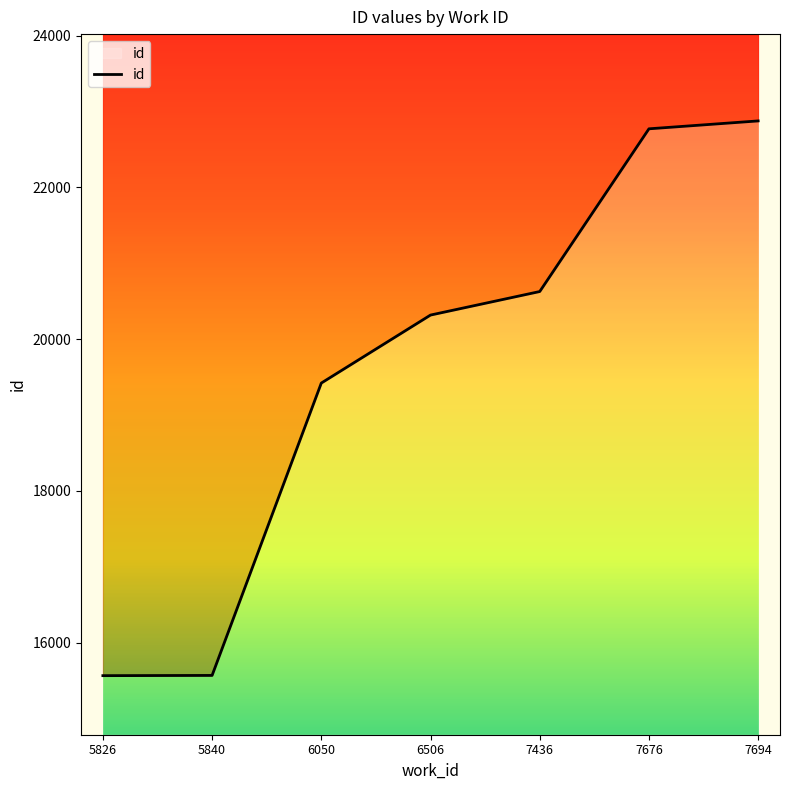

Reading right to left, what are all the values shown in this chart?

22875	22771	20627	20317	19421	15569	15566